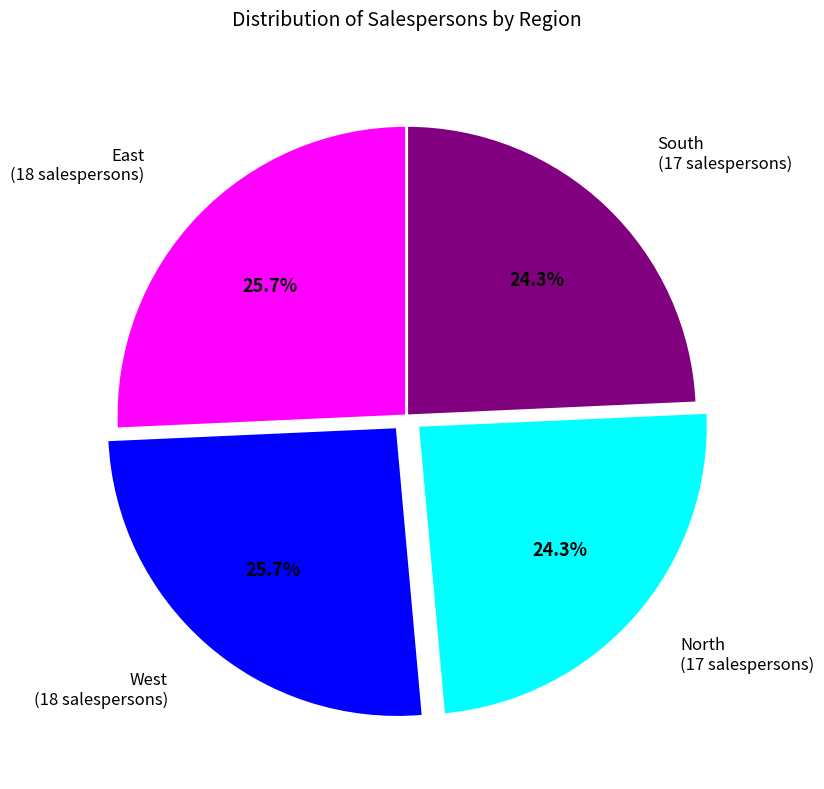

Is there a majority slice in this chart?

No